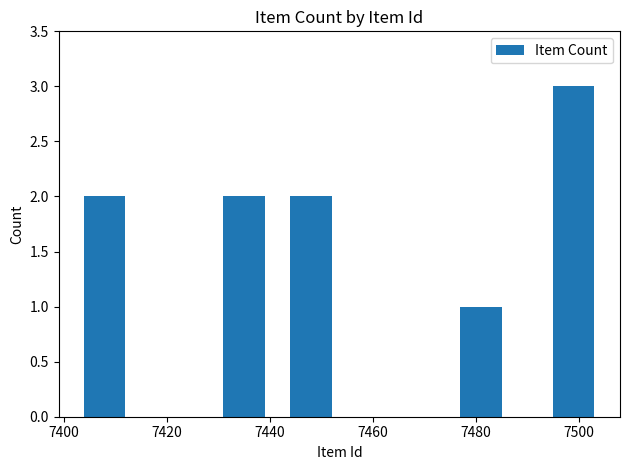

What is the value of the 5th bar from the left?

3